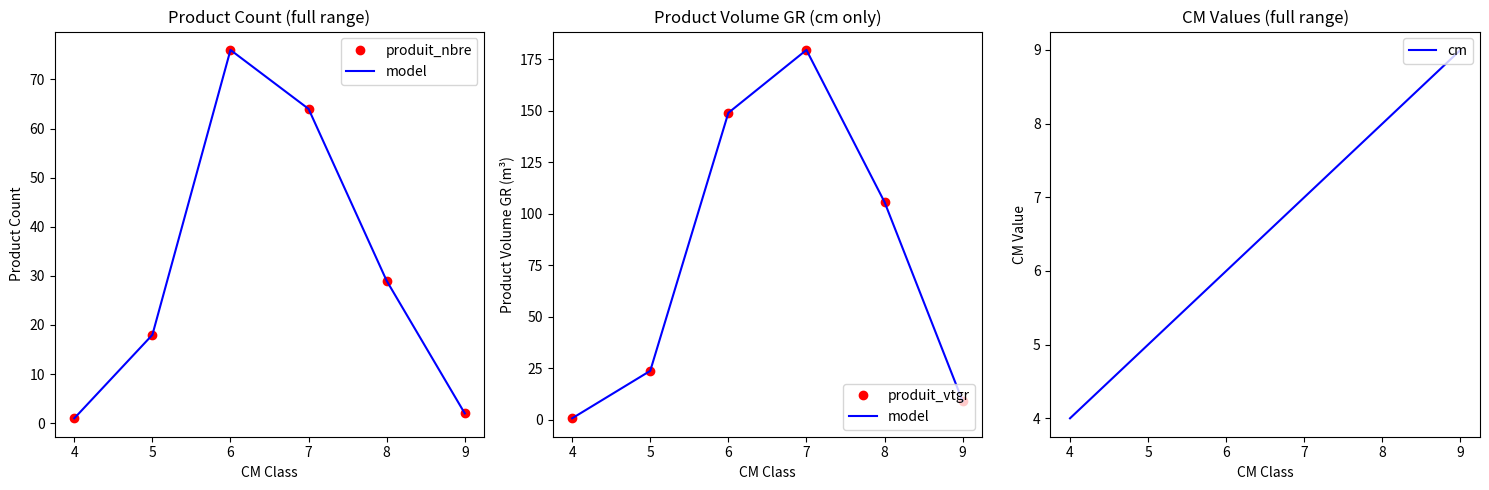

What is the minimum value shown in the chart?

0.7